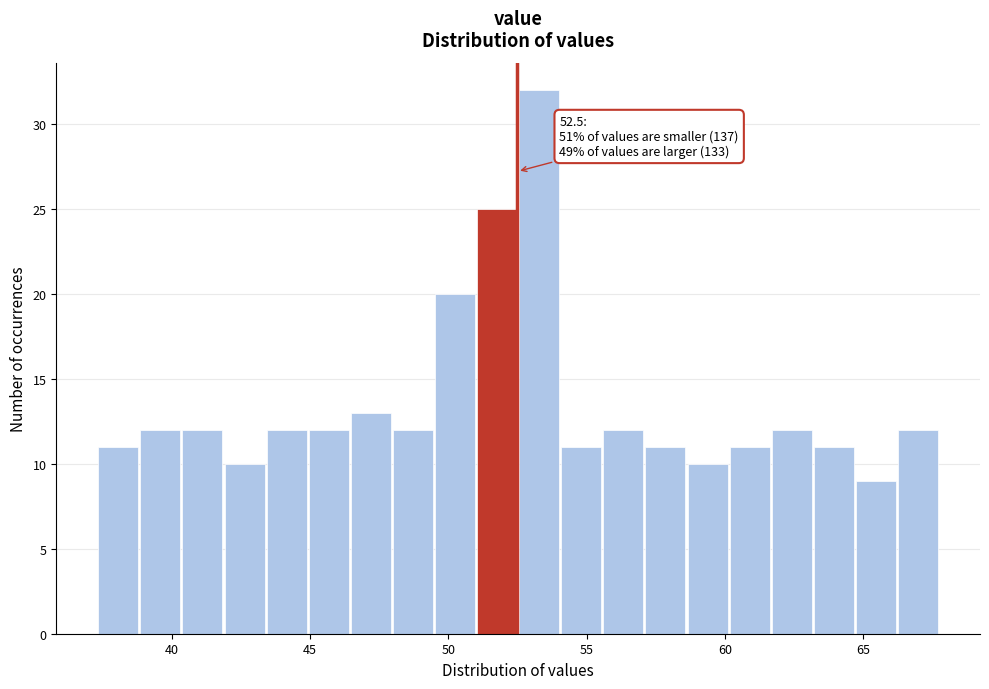

Read against the x-axis, roughly where is the centre of the tallest bar?

53.5